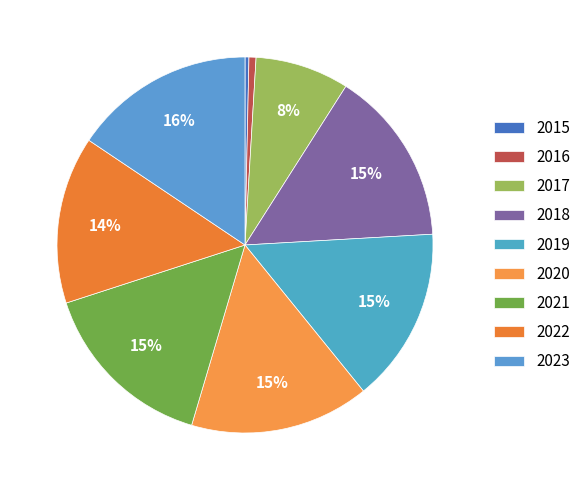

How many segments does this pie chart have?

9